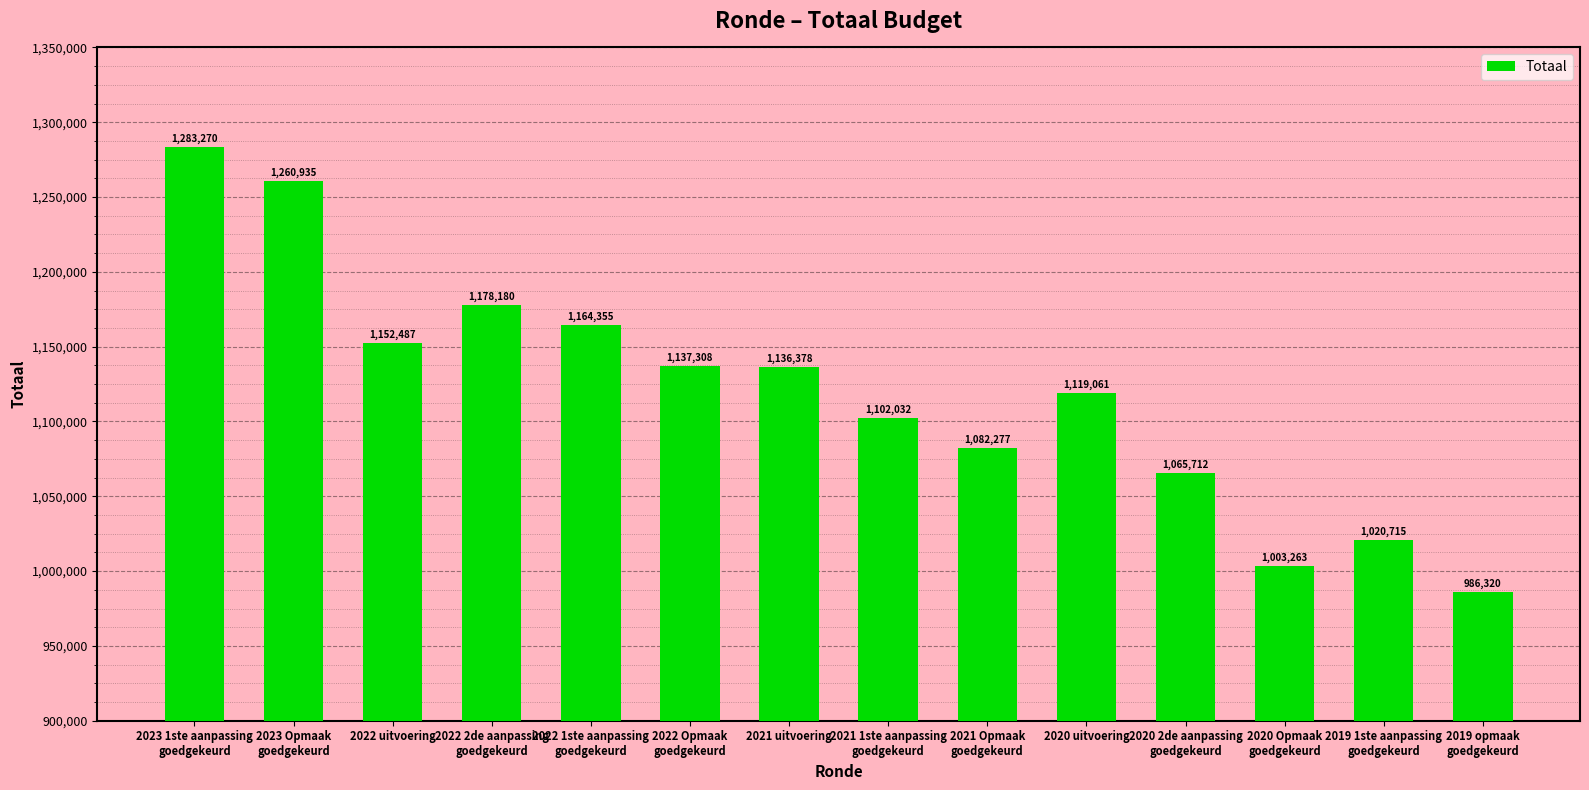

What is the difference between the values at 2021 Opmaak
goedgekeurd and 2023 Opmaak
goedgekeurd?

178658